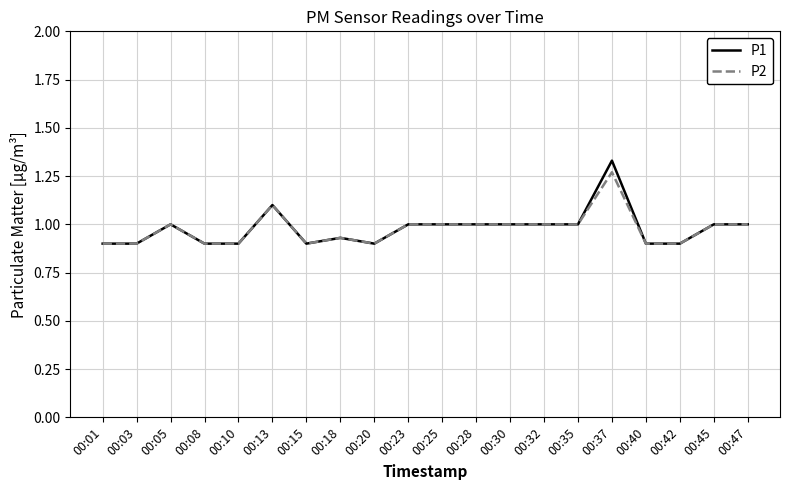

At which category does the chart reach its peak across all series?

00:37